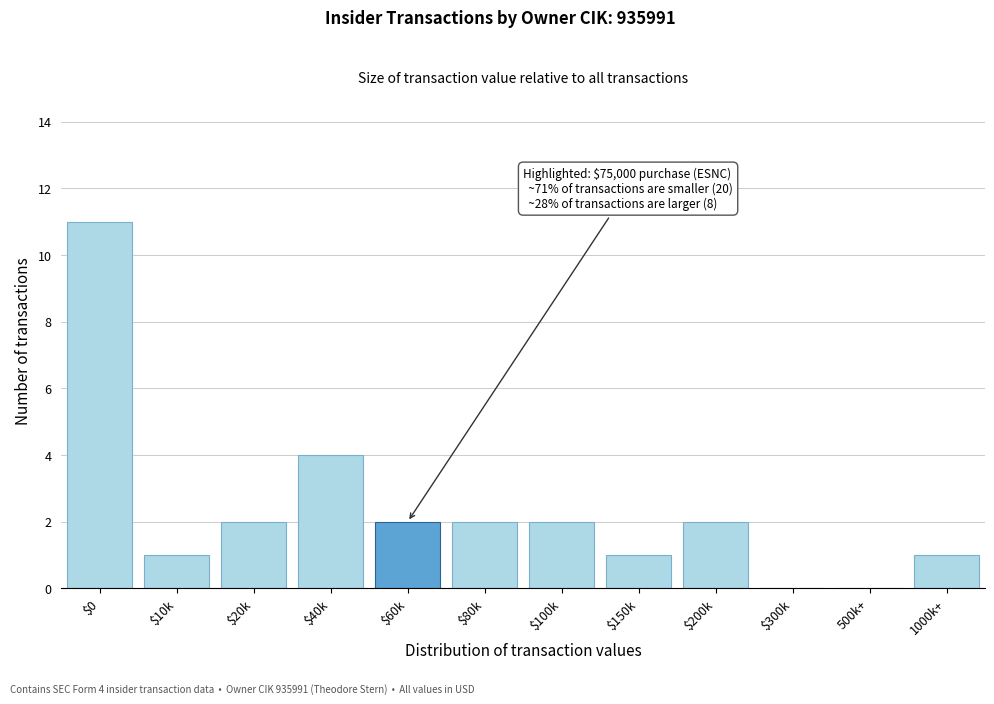

The chart shows a value of 2 at $200k. True or false?

True